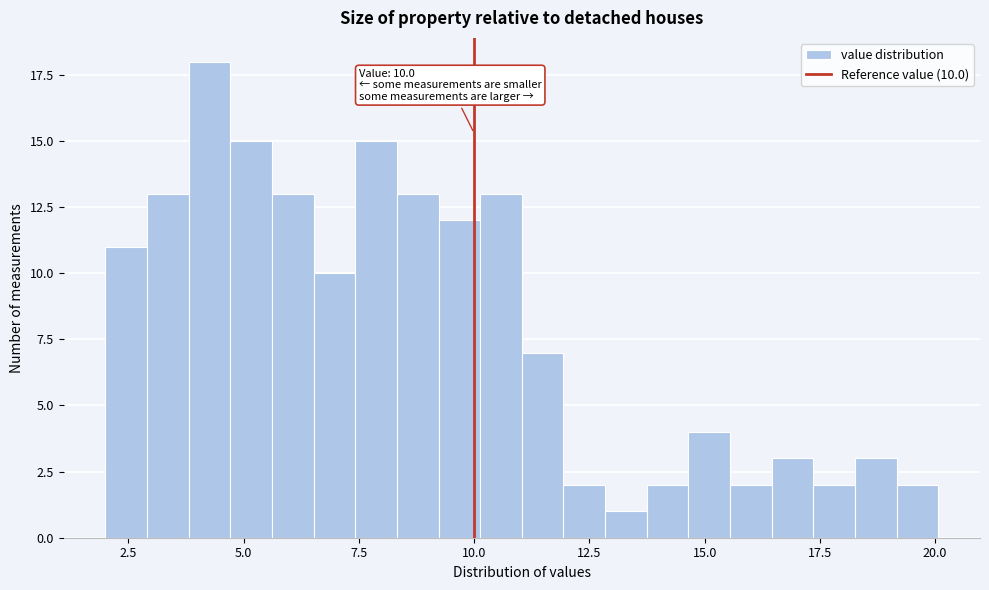

Read against the x-axis, roughly where is the centre of the tallest bar?

4.5